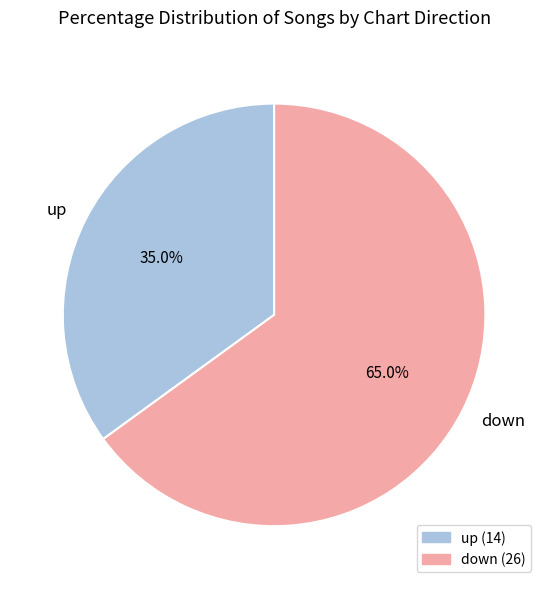

To the nearest percent, what is the average slice percentage?

50%